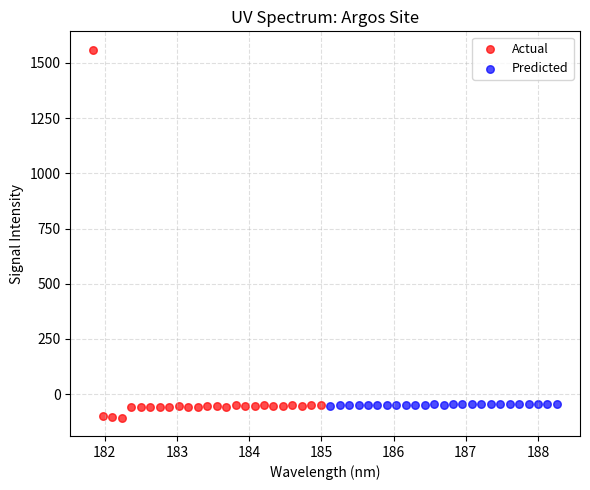

Which series contains the highest Y value?

Actual